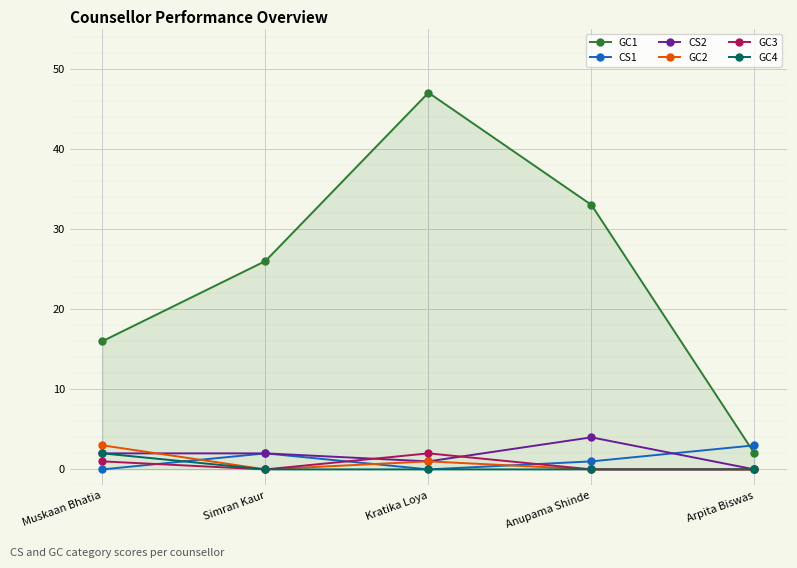

The GC4 series shows 0 at Kratika Loya. True or false?

True